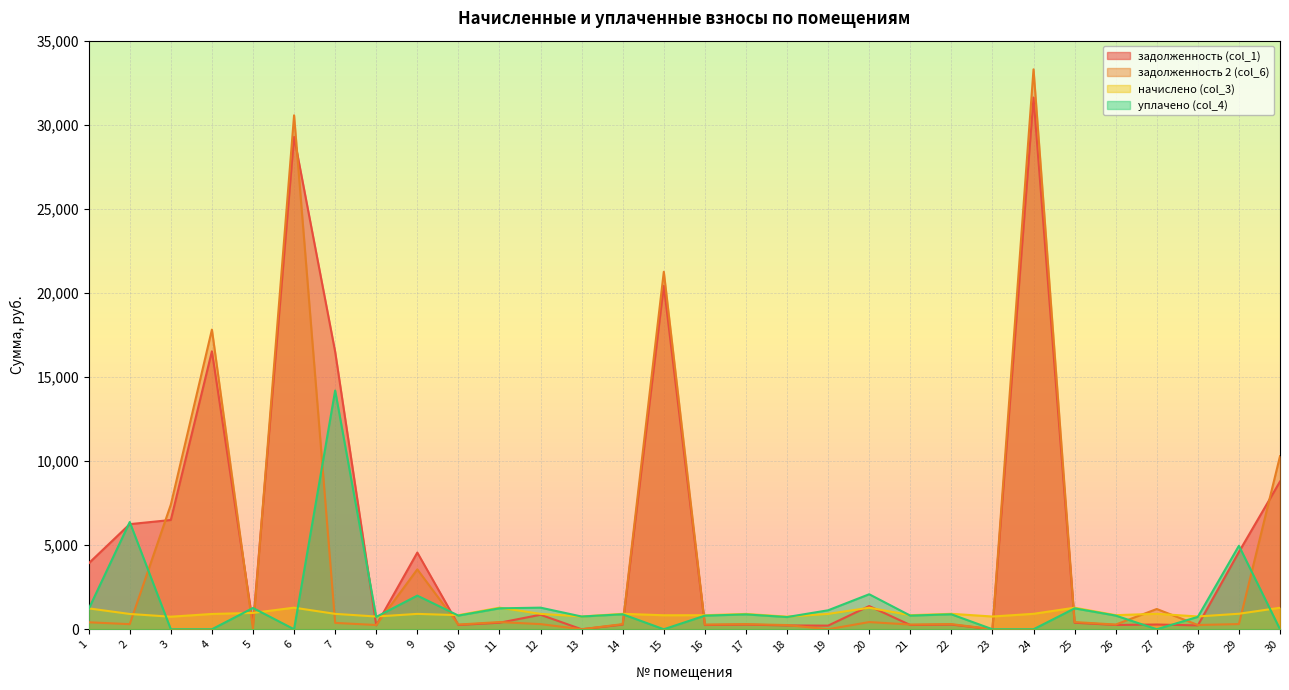

At how many categories does at least one series exceed 25553?

2